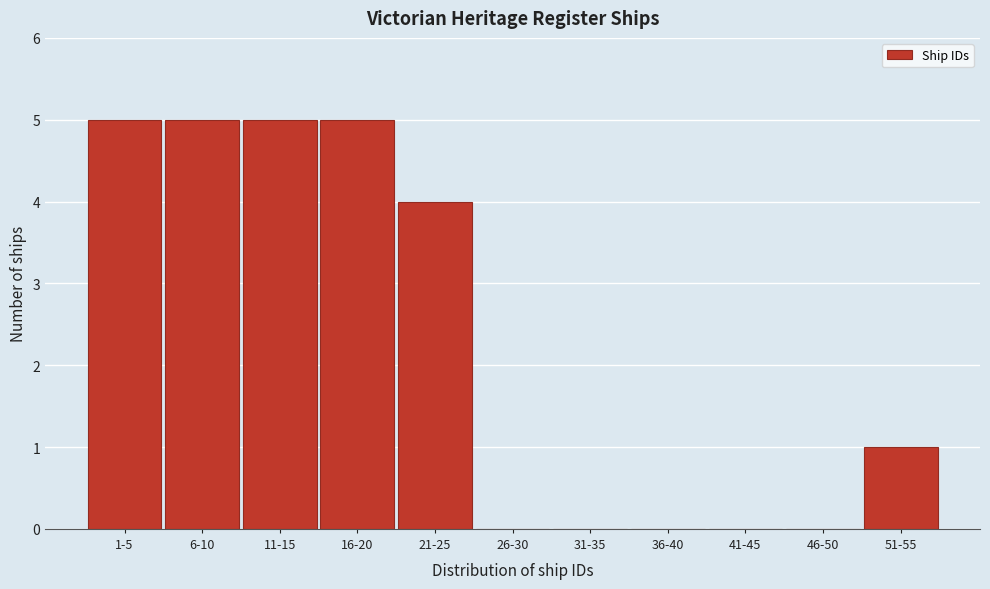

Reading left to right, extract all data points from this chart.

1-5=5	6-10=5	11-15=5	16-20=5	21-25=4	26-30=0	31-35=0	36-40=0	41-45=0	46-50=0	51-55=1